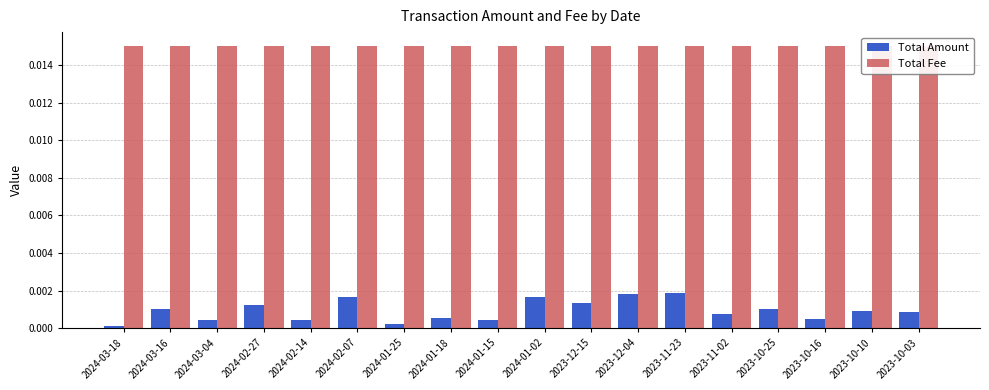

How many bars are there in total?

36